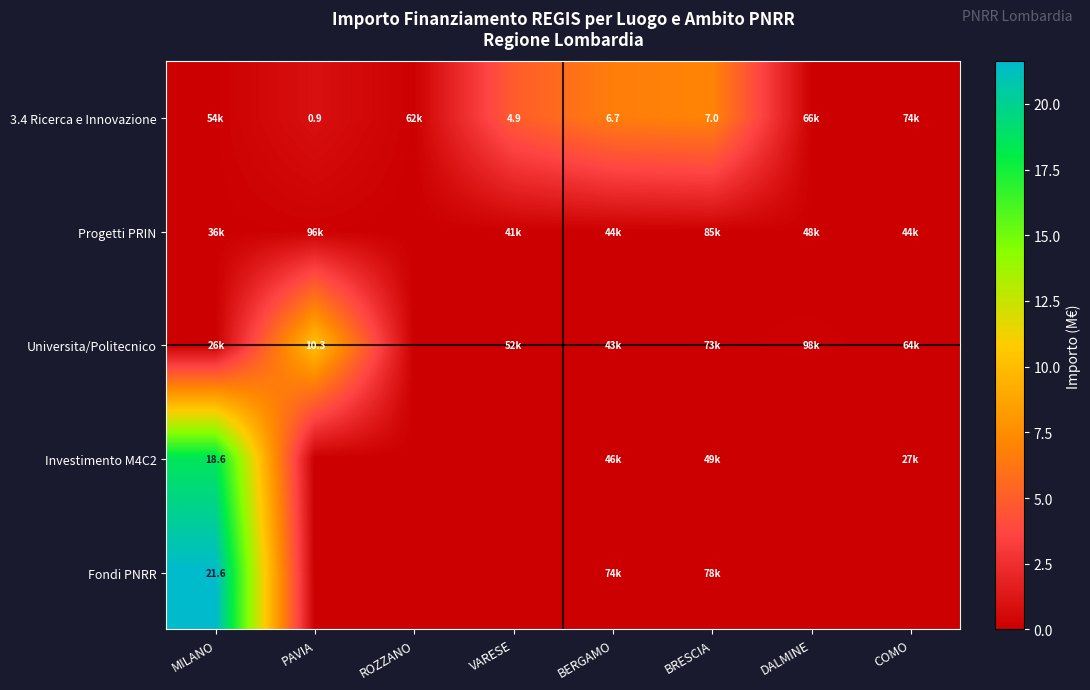

Where is Investimento M4C2 nearest to the value 9?

BRESCIA